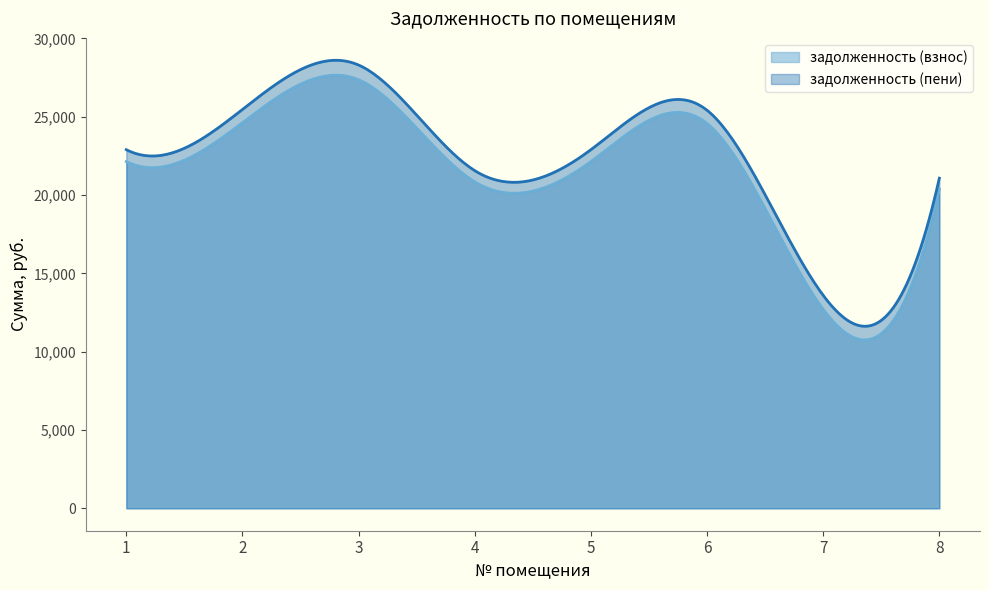

True or false: задолженность (взнос) and задолженность (пени) cross at least once.

False